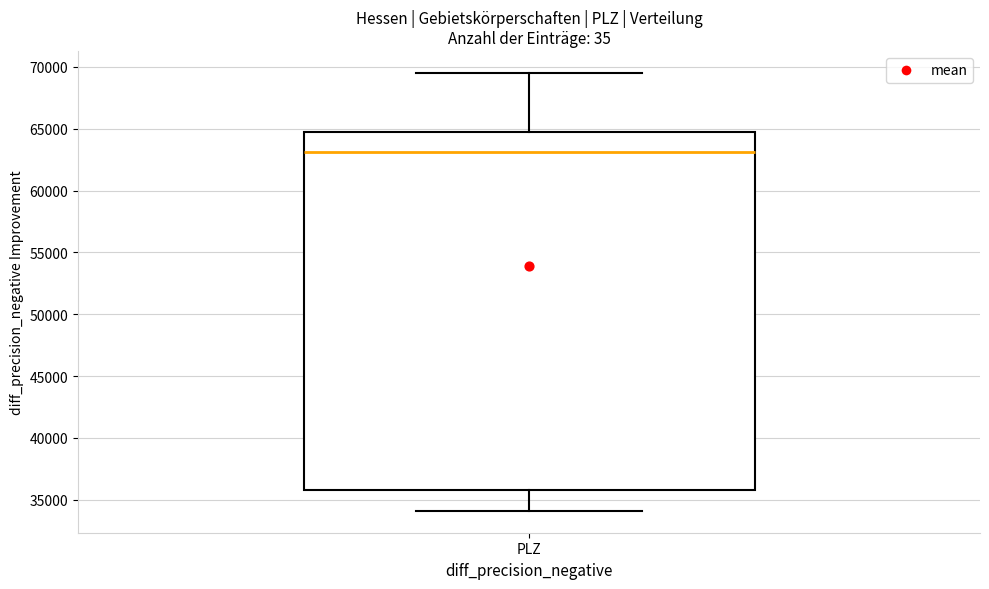

Where is the lower edge of the box for PLZ on the y-axis? The values are not printed on the chart, so give them approximately, as read against the axis.

36000